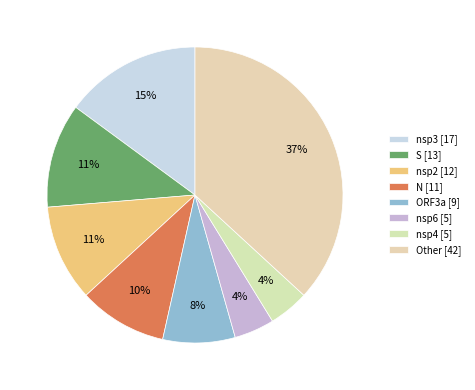

Is there a majority slice in this chart?

No